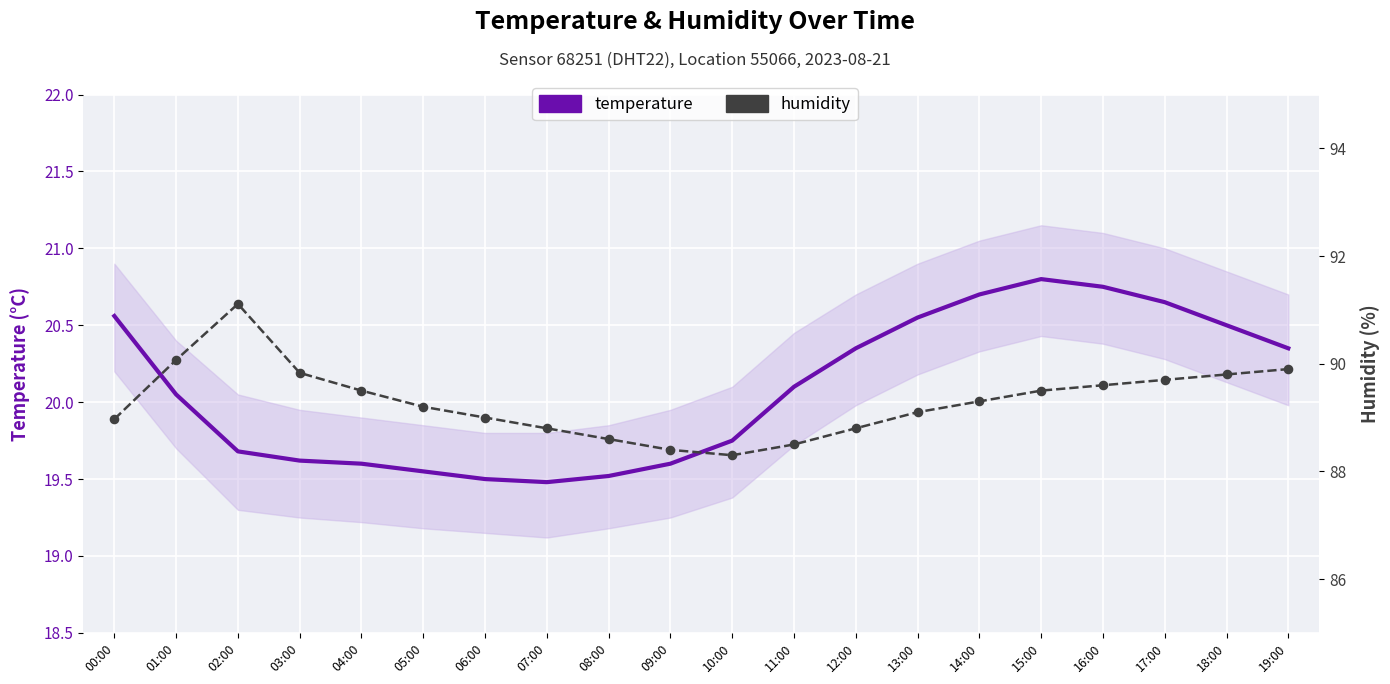

Which series contains the highest Y value?

humidity